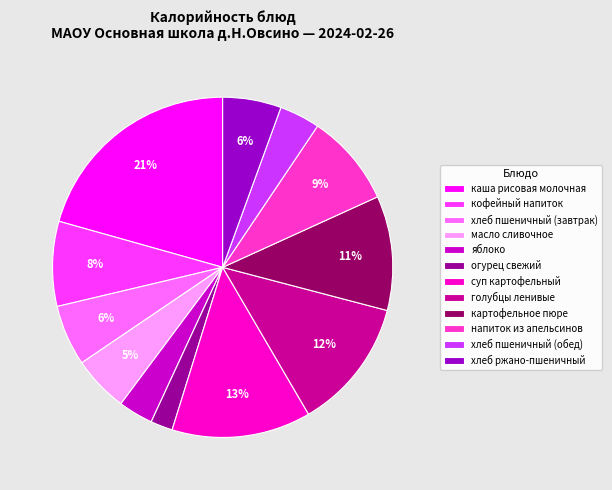

How many segments does this pie chart have?

12